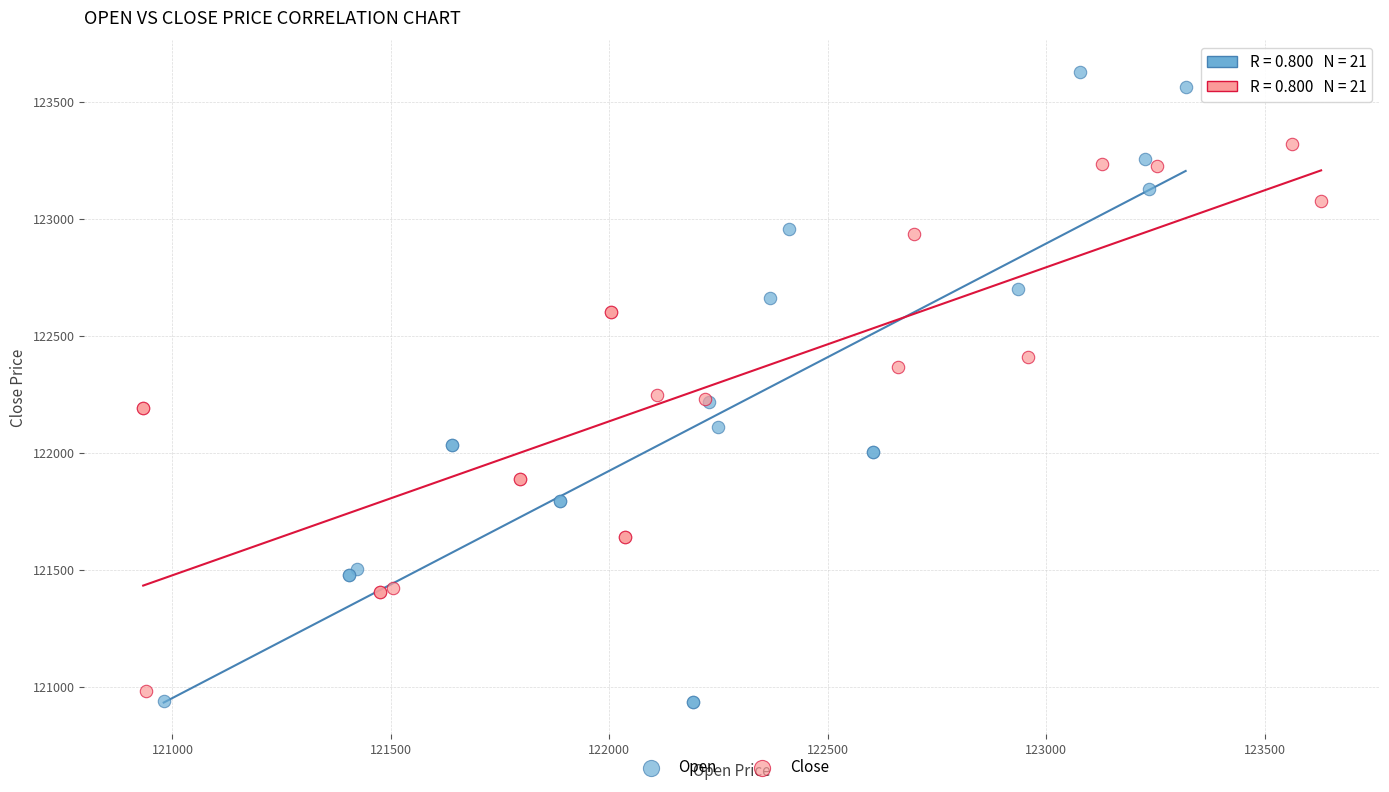

Which series contains the highest Y value?

Open